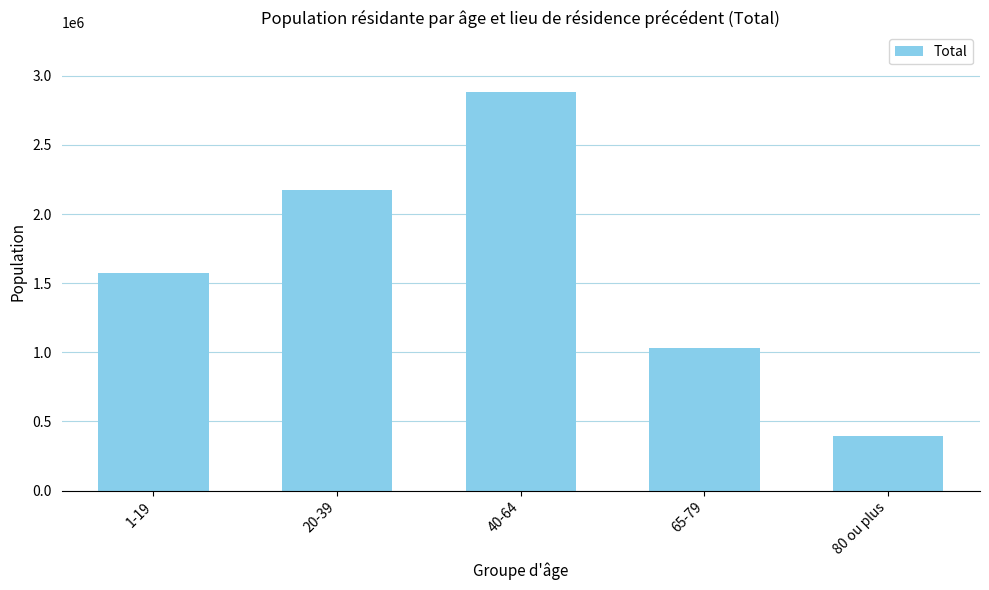

Reading left to right, transcribe all the data shown in this chart.

1572102	2172473	2880900	1034026	398721